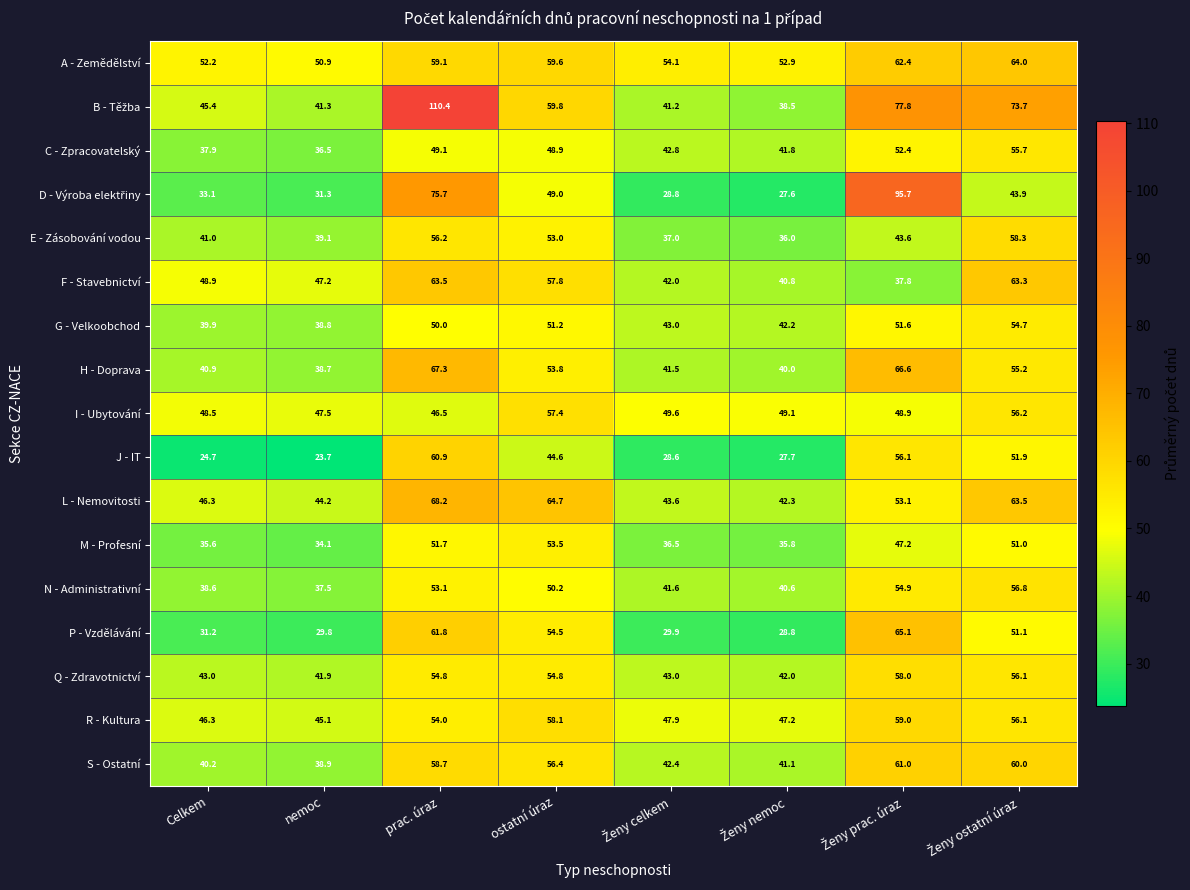

Count the number of categories in the chart.

8